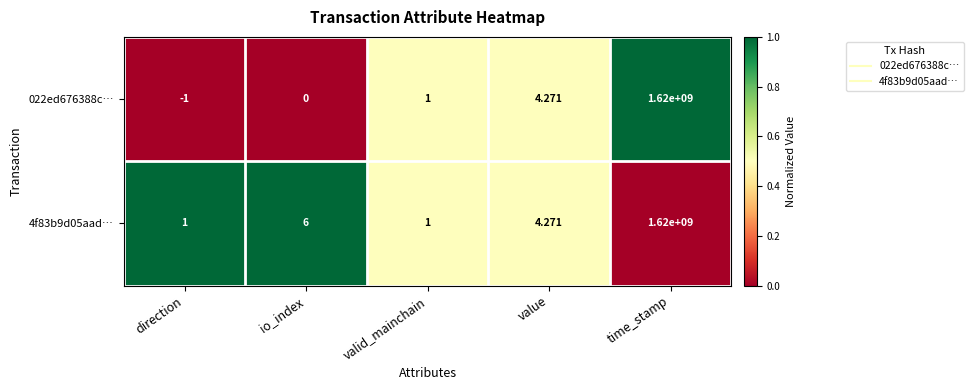

Rank the categories by 022ed676388c… value from lowest to highest.

direction, io_index, valid_mainchain, value, time_stamp